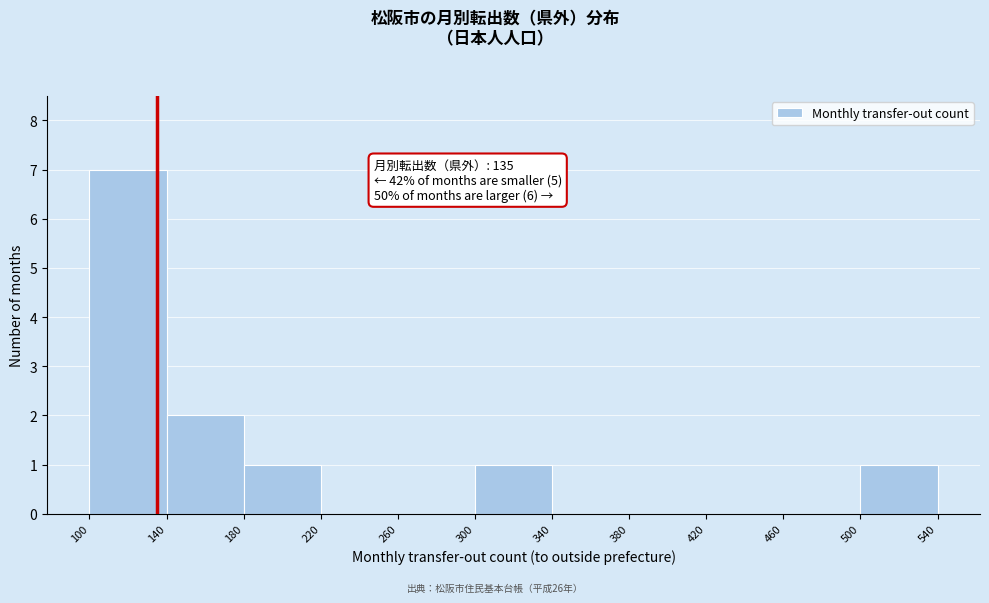

Which range on the x-axis has the tallest bar?

100 to 140